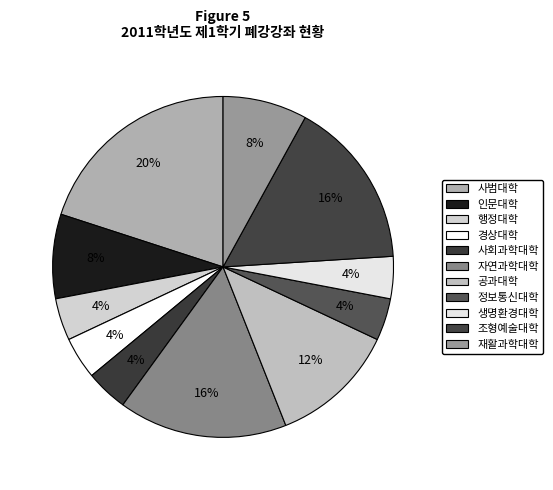

How many segments does this pie chart have?

11